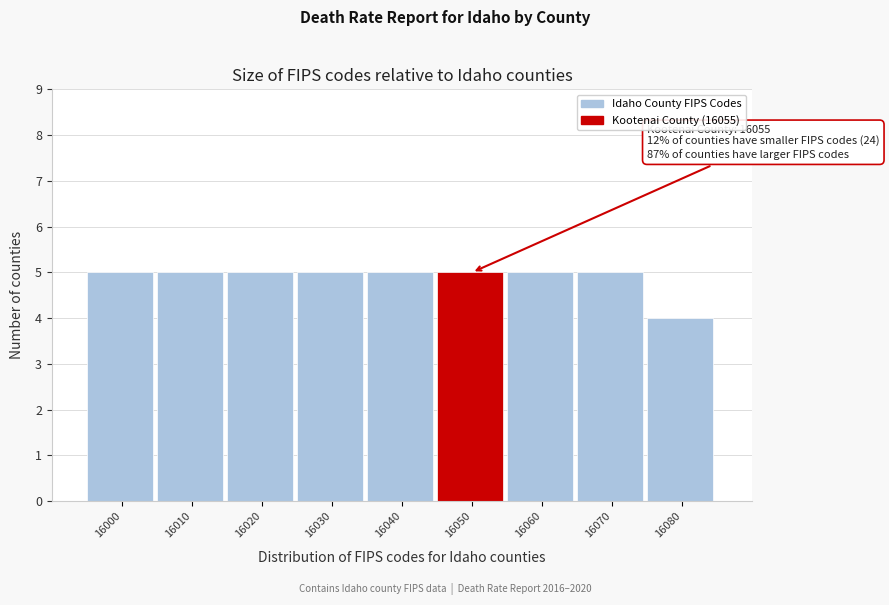

Reading right to left, transcribe all the data shown in this chart.

16080=4	16070=5	16060=5	16050=5	16040=5	16030=5	16020=5	16010=5	16000=5